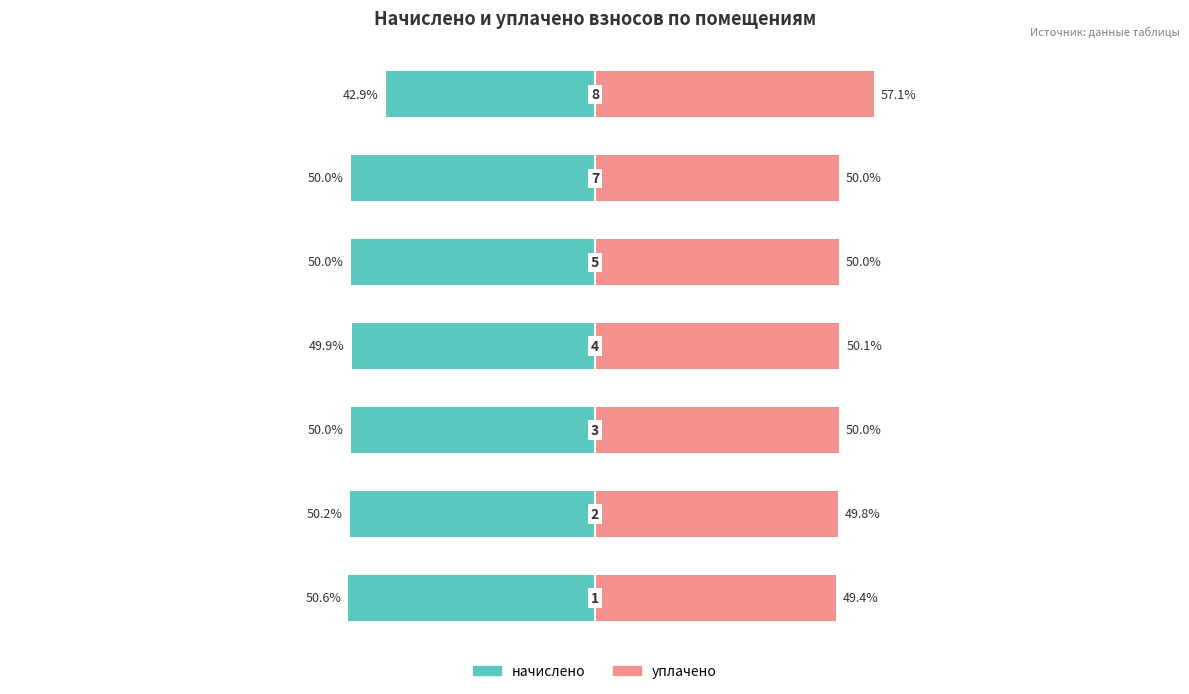

What is the difference between the maximum and minimum values in the уплачено series?

7.7